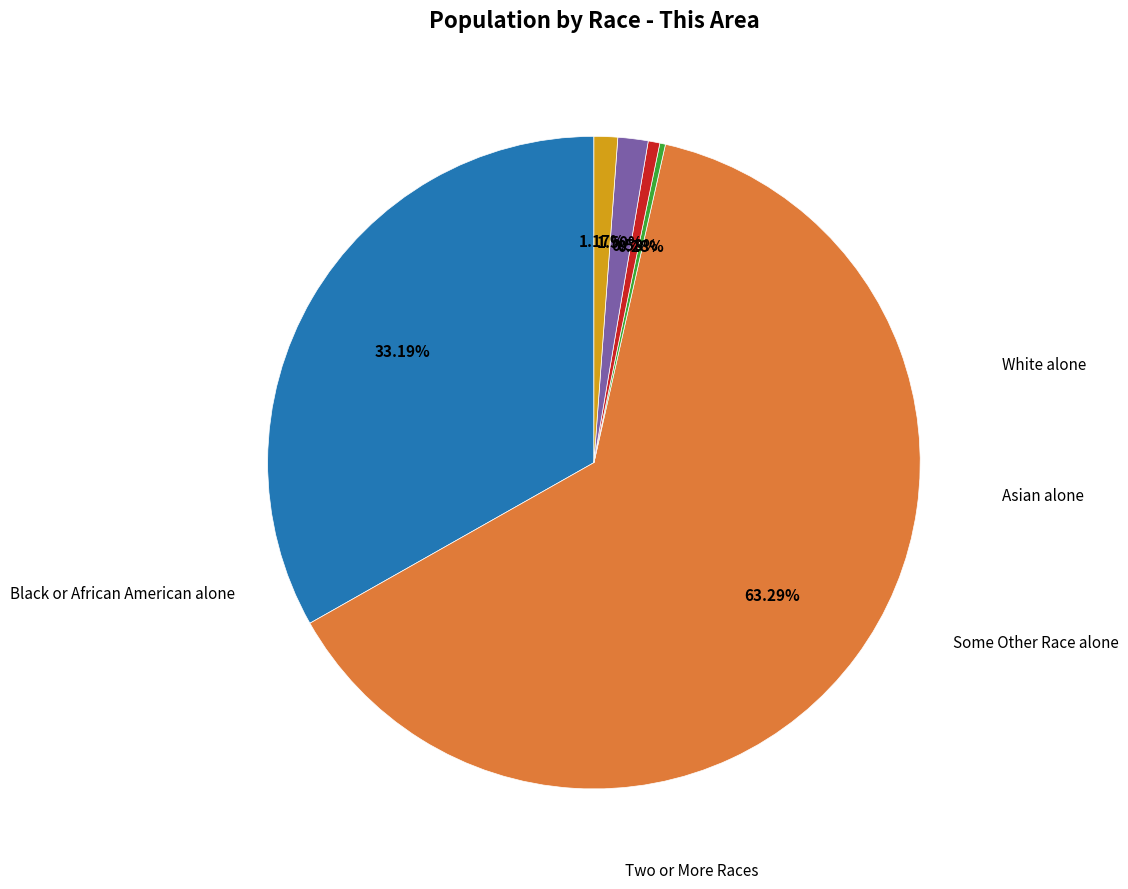

Does any single category account for the majority?

Yes